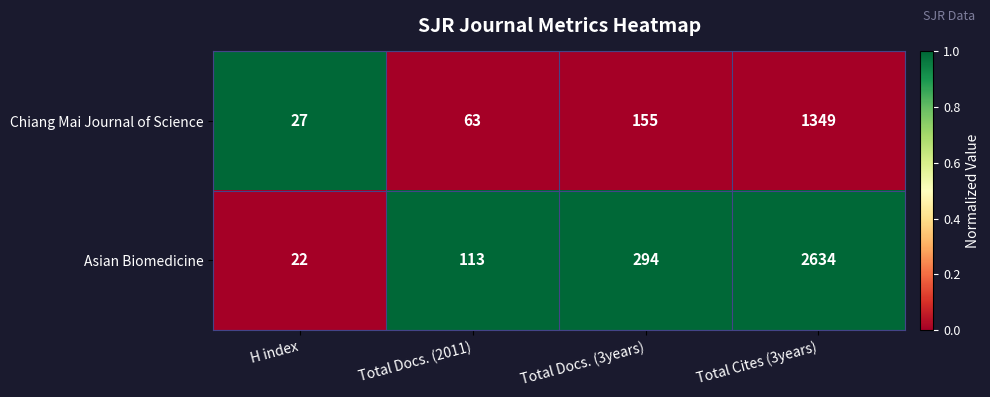

What is the average value of the Asian Biomedicine series?

766